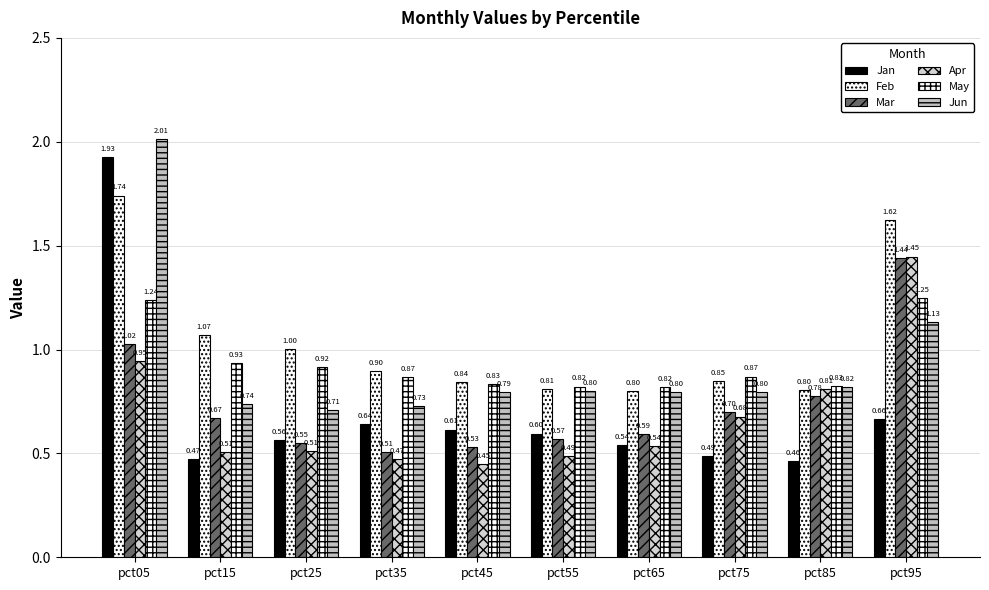

How many data points does each series have?

10